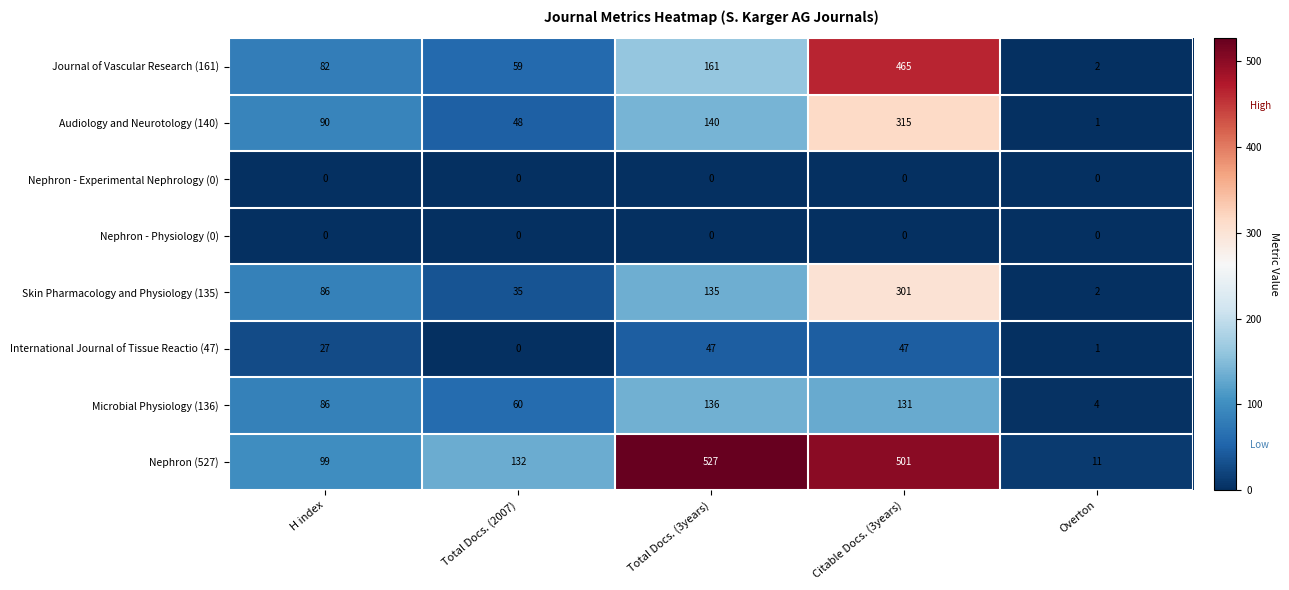

The value of Nephron - Experimental Nephrology (0) at Total Docs. (2007) is 0. True or false?

True